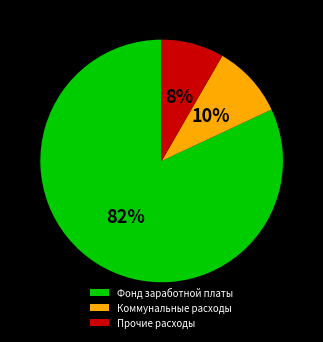

To the nearest percent, what is the difference between the Фонд заработной платы and Коммунальные расходы slice percentages?

72%